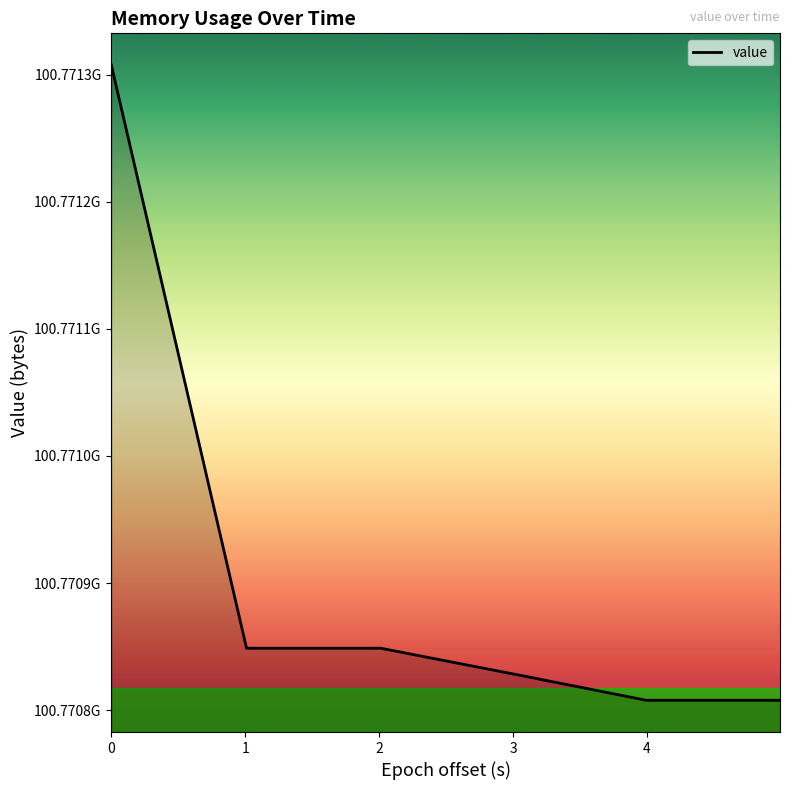

Does the chart have visible grid lines?

No